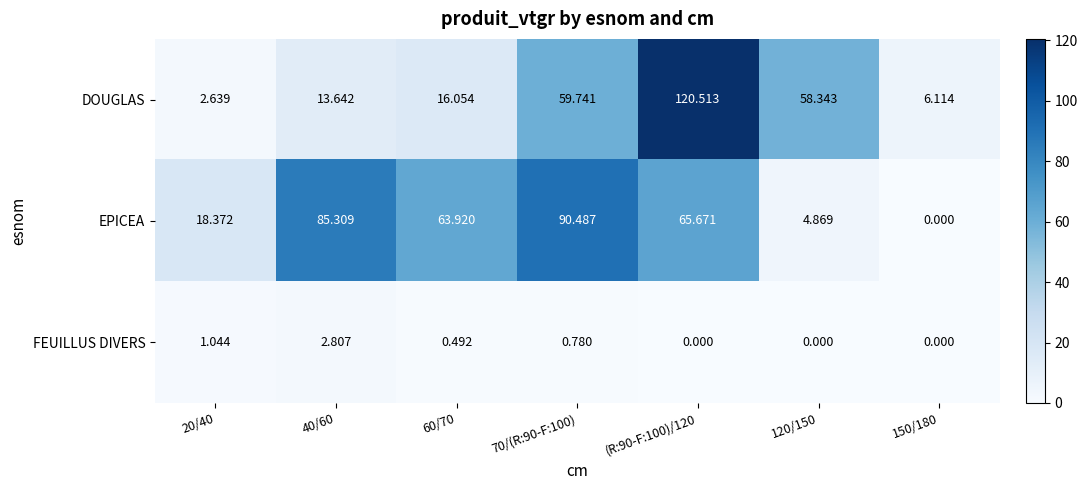

At 40/60, list the series in order from largest to smallest.

EPICEA, DOUGLAS, FEUILLUS DIVERS